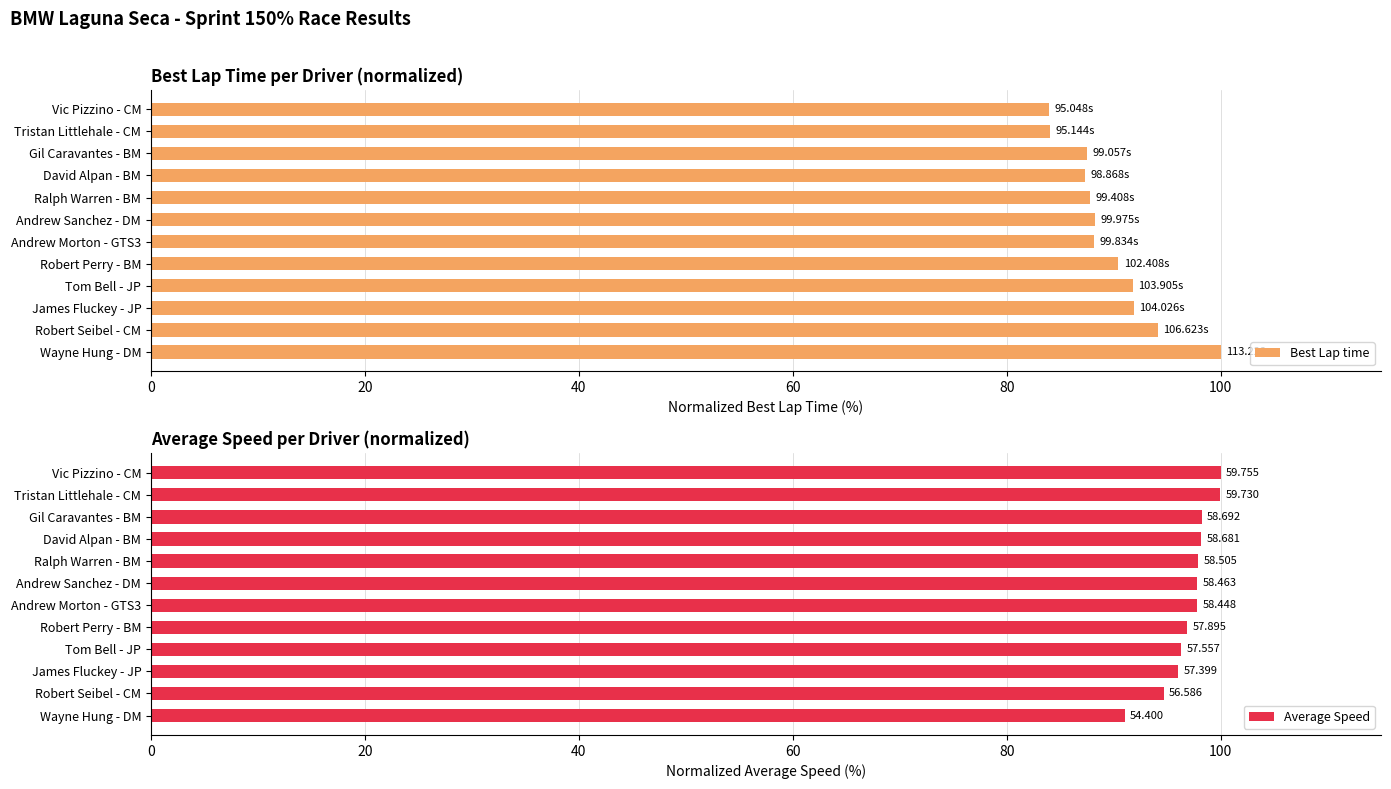

Which series has the widest spread of values?

Best Lap time